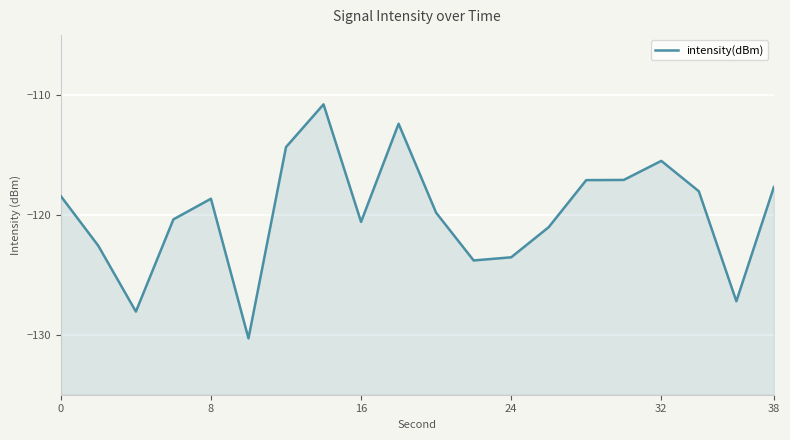

What is the average value?

-119.9